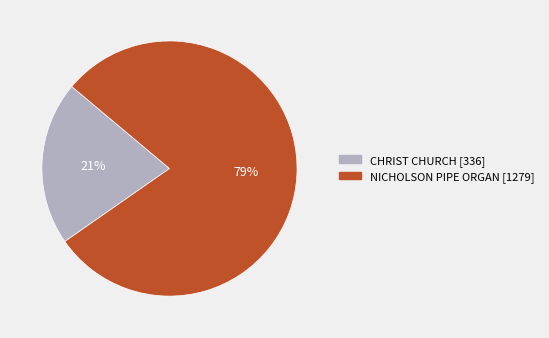

Approximately how many times larger is the value at NICHOLSON PIPE ORGAN compared to CHRIST CHURCH?

3.8